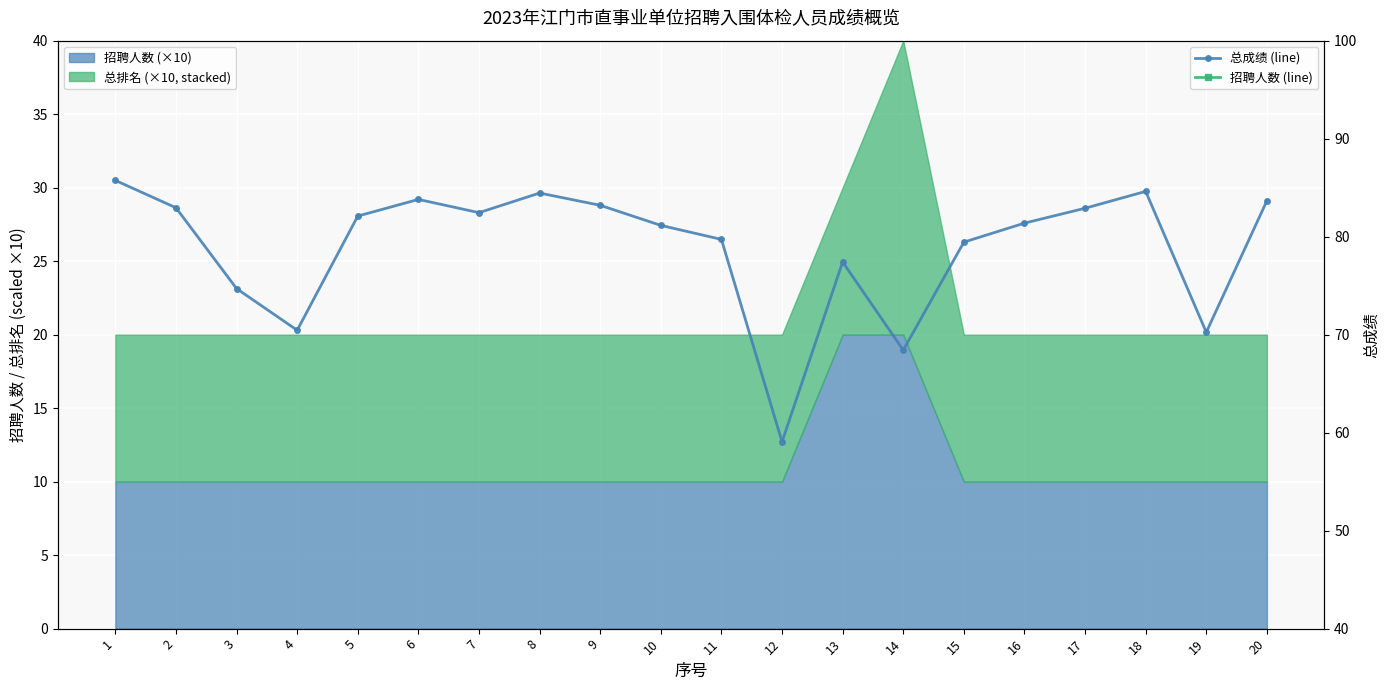

Where is 招聘人数 (line) nearest to the value 1?

1